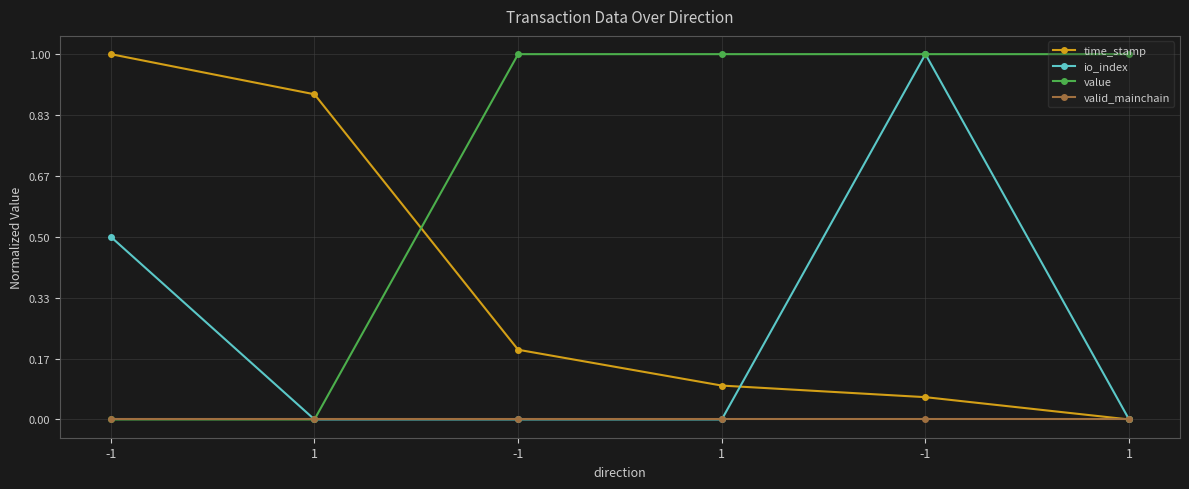

Is this an area chart (filled region under the line)?

No